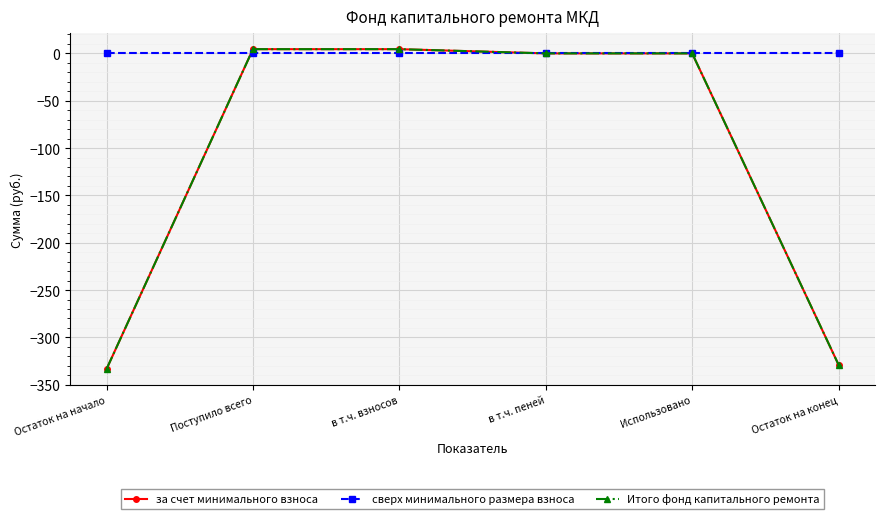

Is this an area chart (filled region under the line)?

No